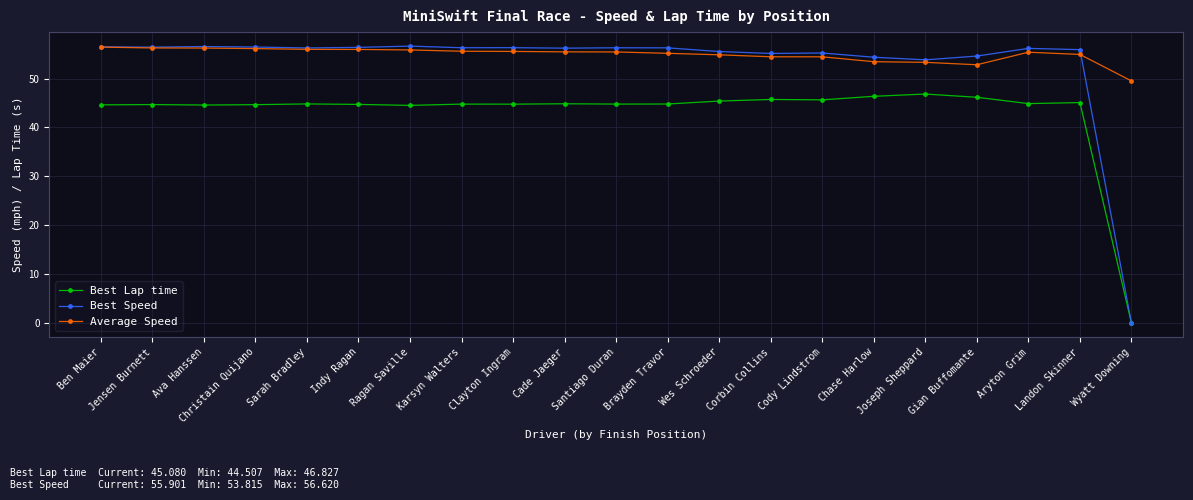

What are all the series names shown in the legend?

Best Lap time, Best Speed, Average Speed